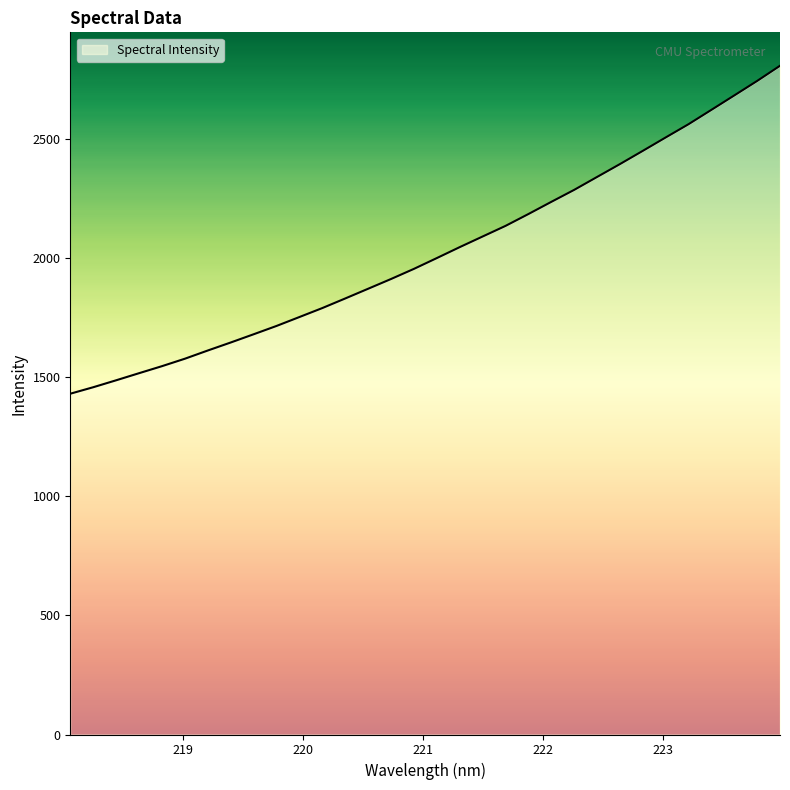

What is the difference between the maximum and minimum values?

1376.3